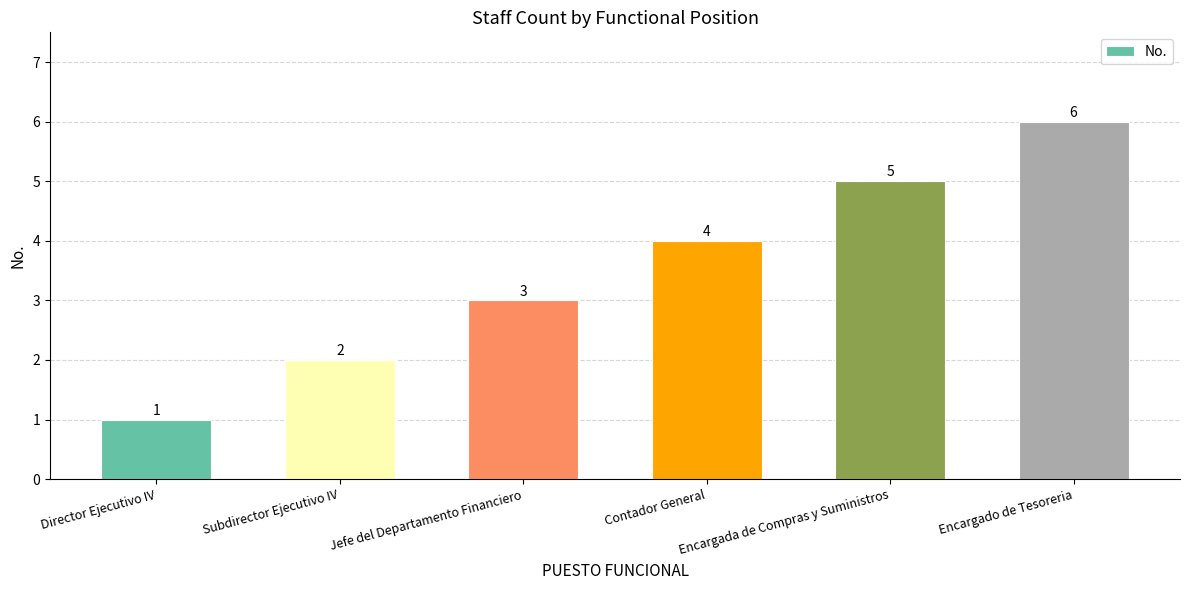

Count the values in the range 2 to 5.

4